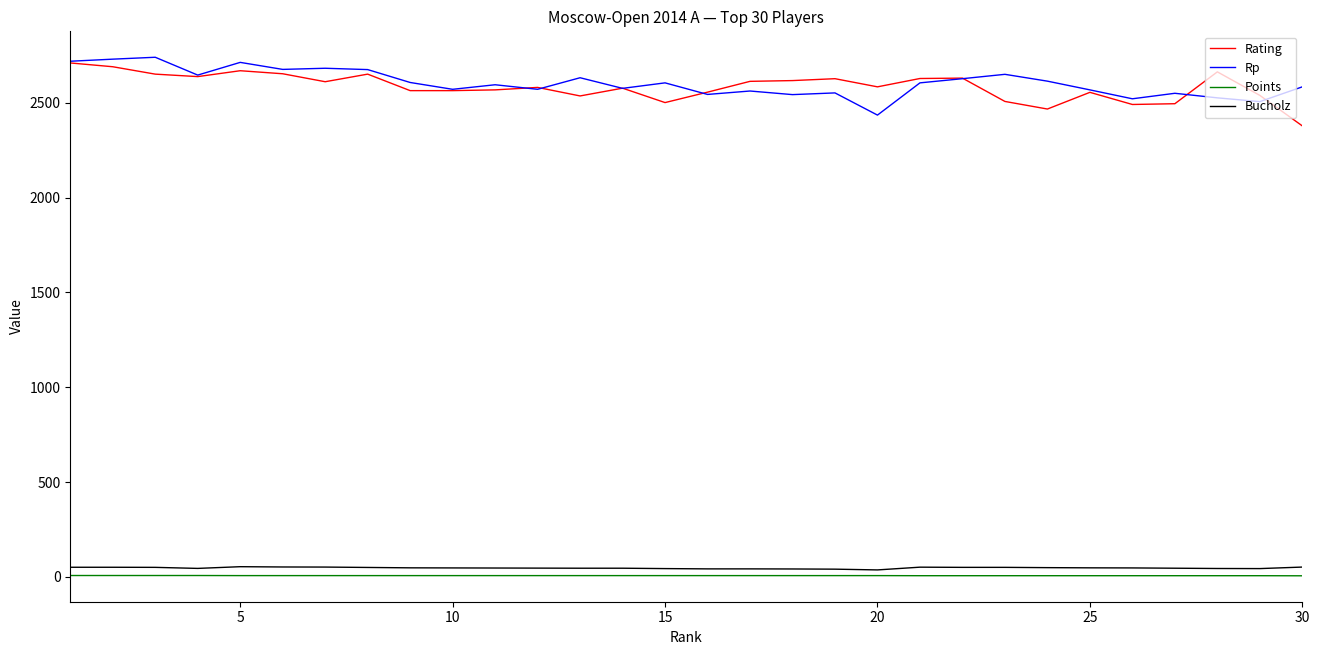

Does the chart display data point markers on the line(s)?

No